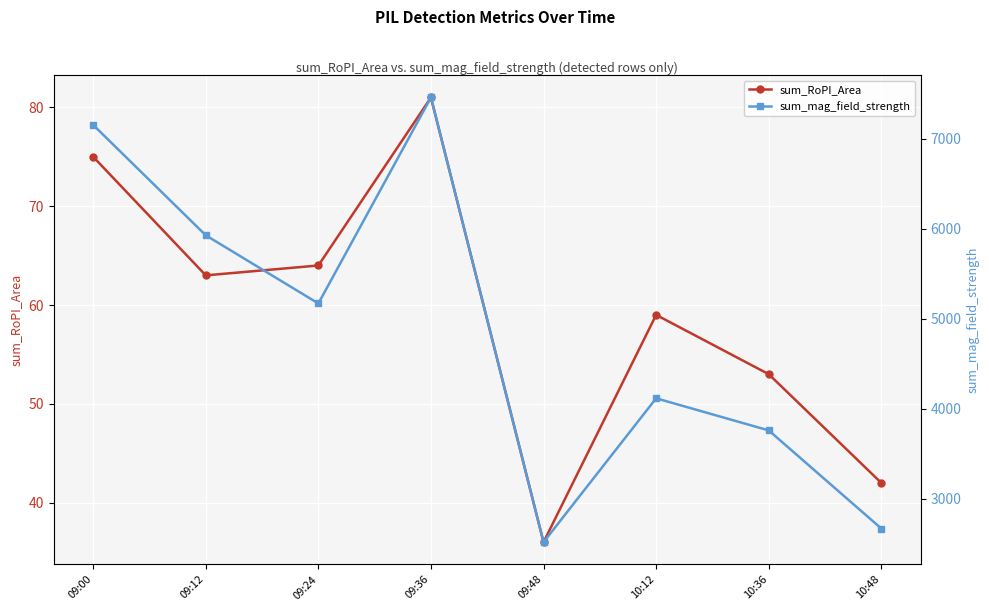

At how many categories does at least one series exceed 3374?

6